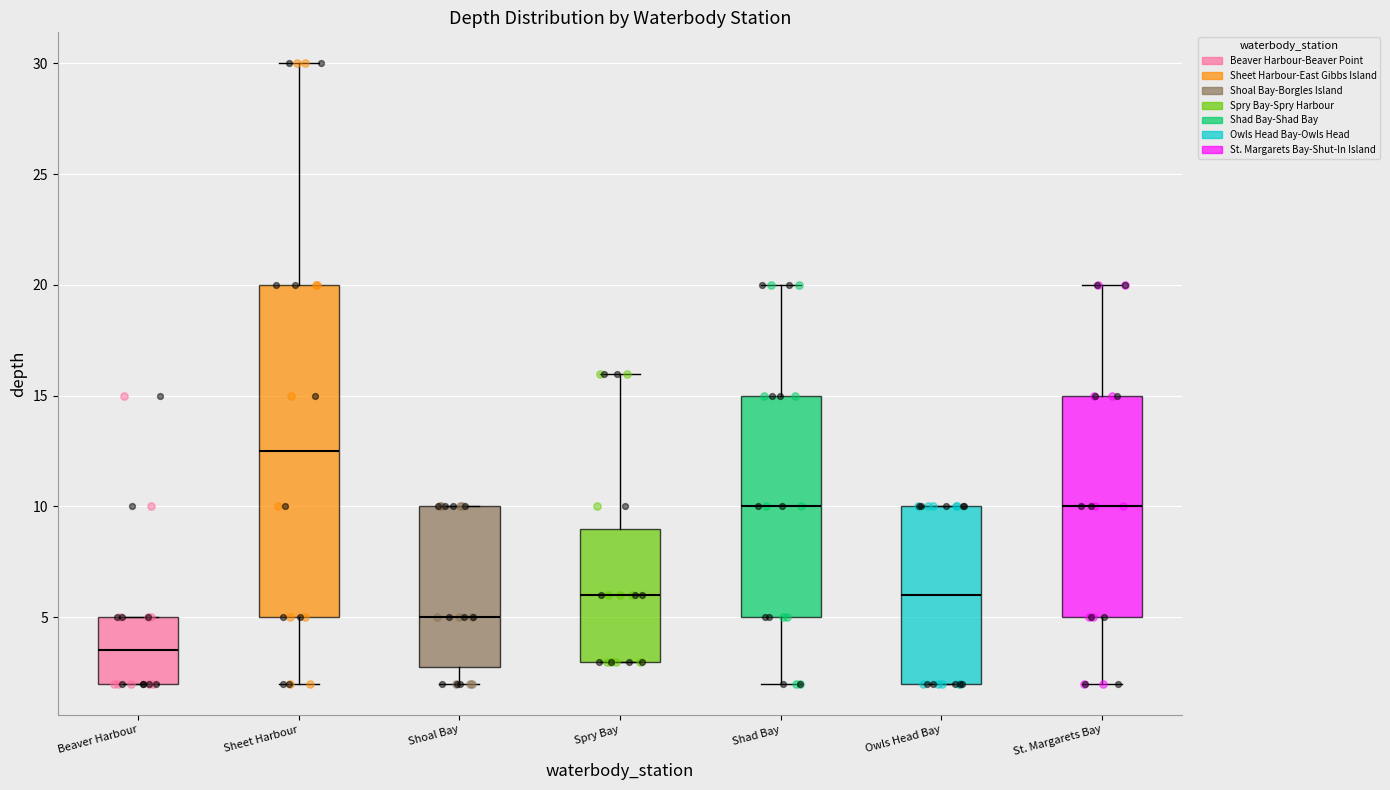

Reading left to right, transcribe this box plot: for each box, give where its median line is, the range the box spans, and where its two whiskers end, as read against the y-axis. The values are not printed on the chart, so give them approximately, as read against the axis.

Beaver Harbour: median 3.5, box 2.0 to 5.0, whiskers 2.0 to 5.0
Sheet Harbour: median 12.5, box 5.0 to 20.0, whiskers 2.0 to 30.0
Shoal Bay: median 5.0, box 3.0 to 10.0, whiskers 2.0 to 10.0
Spry Bay: median 6.0, box 3.0 to 9.0, whiskers 3.0 to 16.0
Shad Bay: median 10.0, box 5.0 to 15.0, whiskers 2.0 to 20.0
Owls Head Bay: median 6.0, box 2.0 to 10.0, whiskers 2.0 to 10.0
St. Margarets Bay: median 10.0, box 5.0 to 15.0, whiskers 2.0 to 20.0